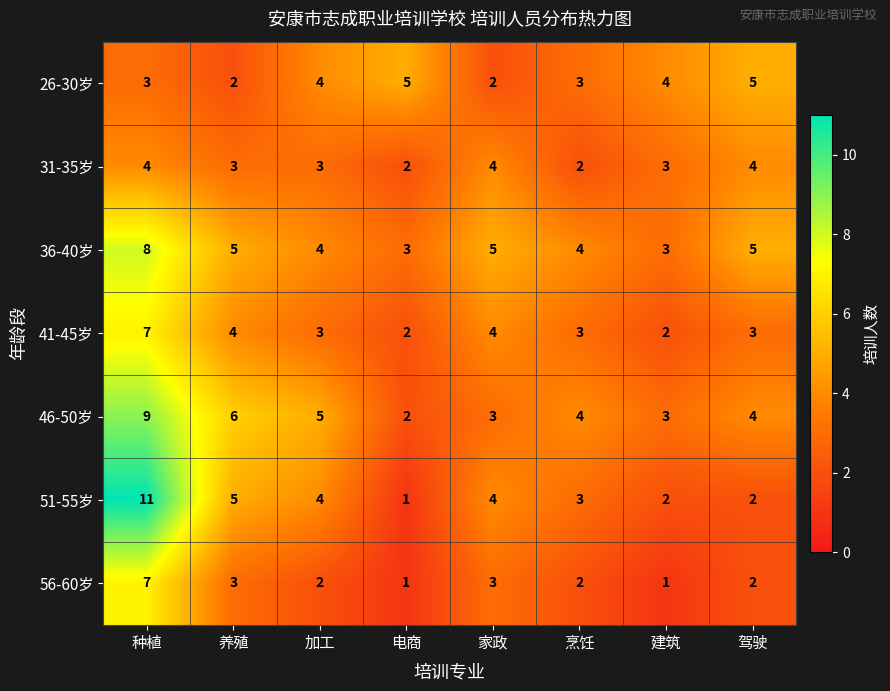

How many data points does each series have?

8